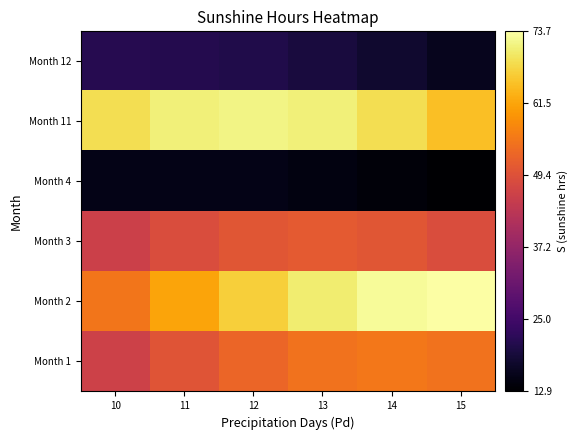

What is the difference between the highest and lowest values at 15?

60.8